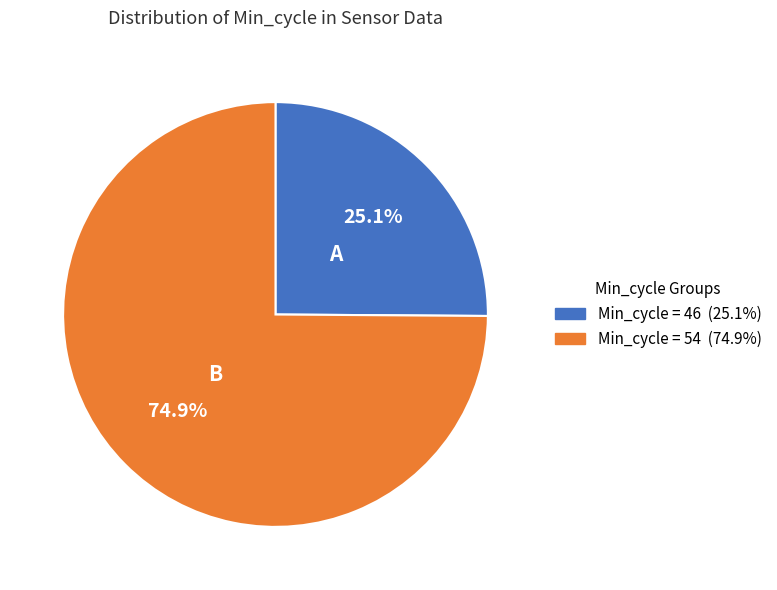

Is there a majority slice in this chart?

Yes